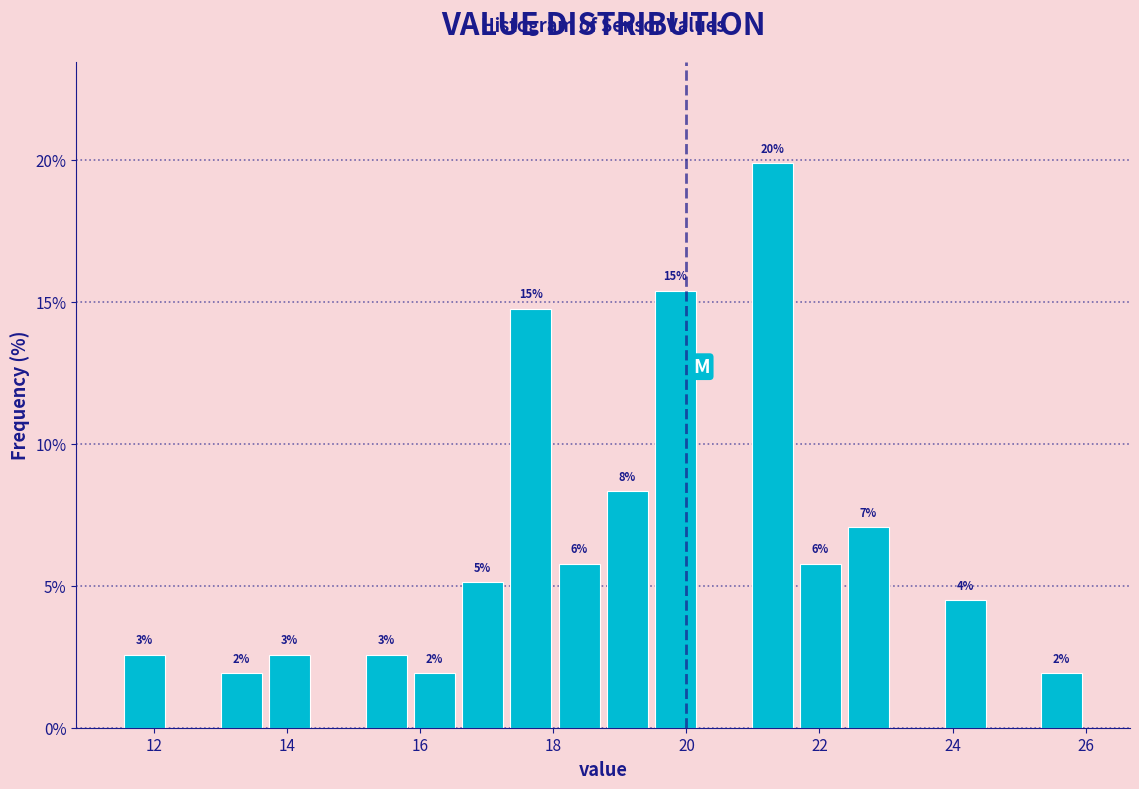

Around what value on the x-axis is the tallest bar? Give the approximate position of its centre, as read against the axis.

21.2